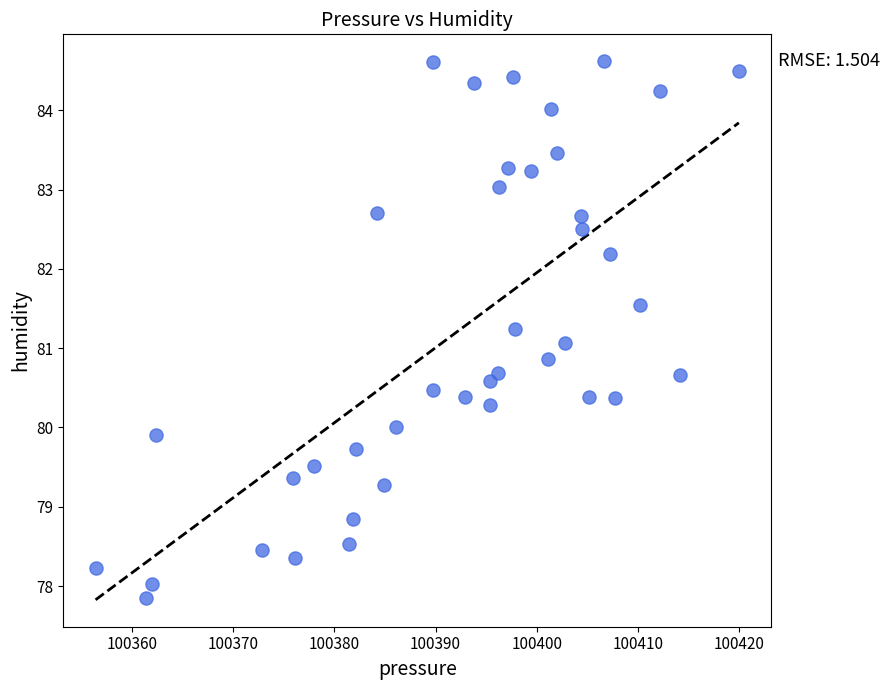

What is the range of Y values (max minus min)?

6.8